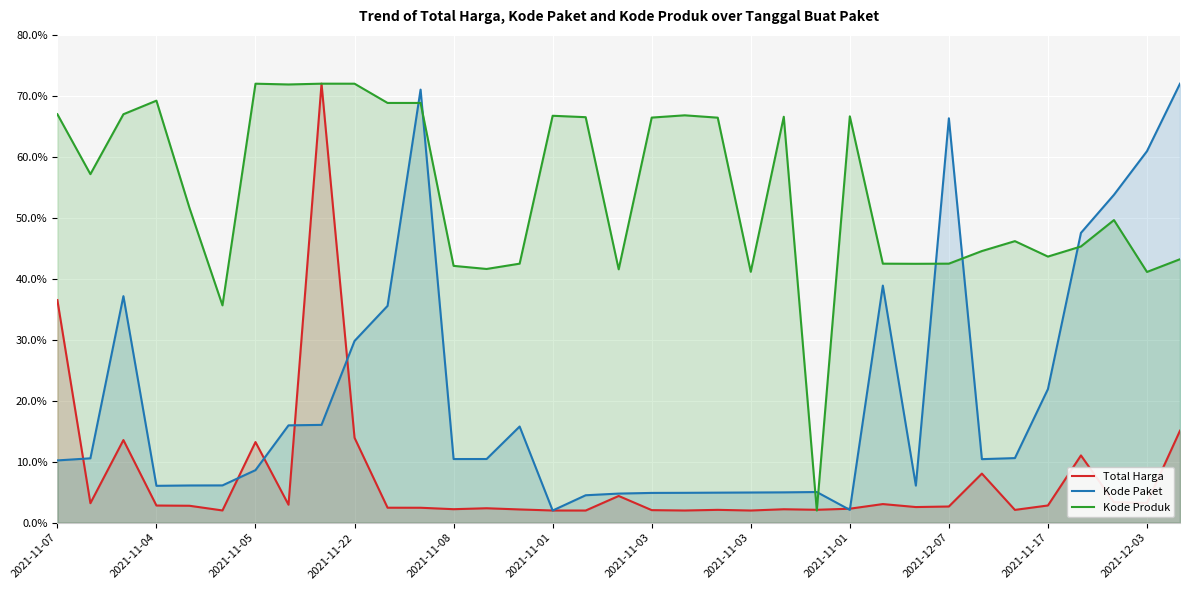

What is the label of the 6th point from the right?

29